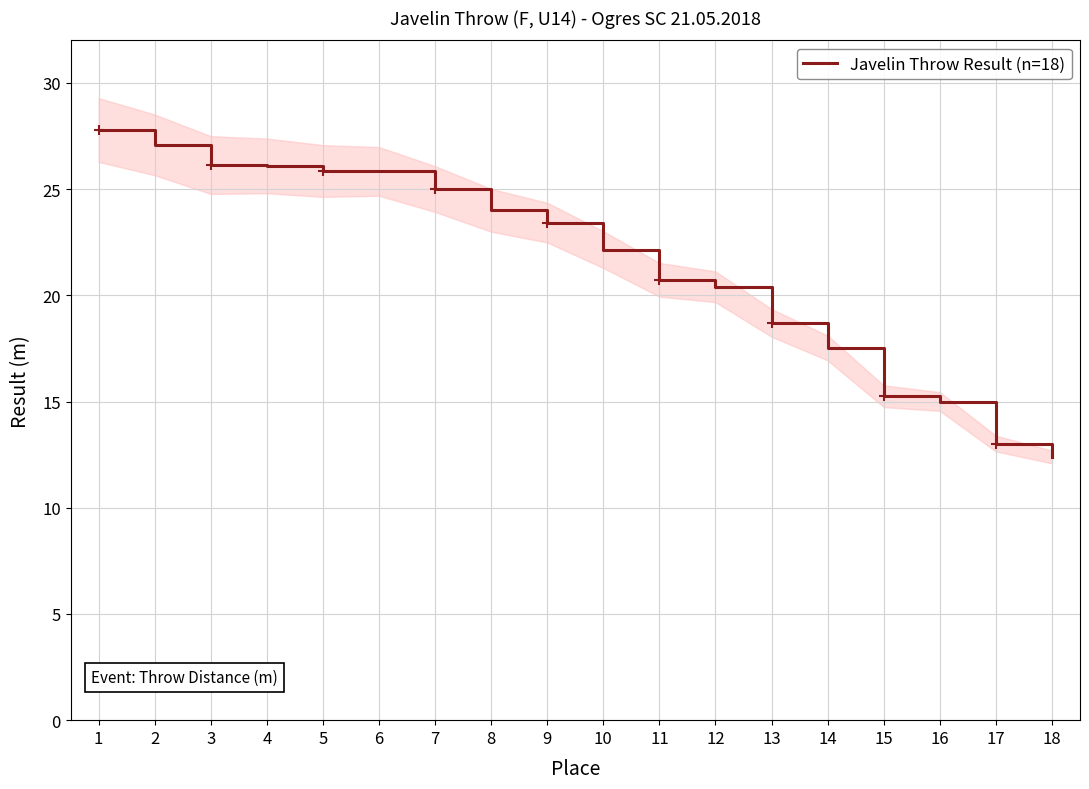

What is the value of the 8th point from the left?

24.0